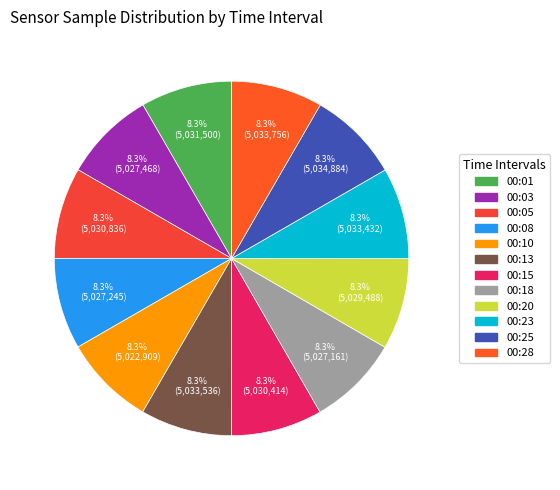

The 00:18 slice represents 1% of the pie. True or false?

False